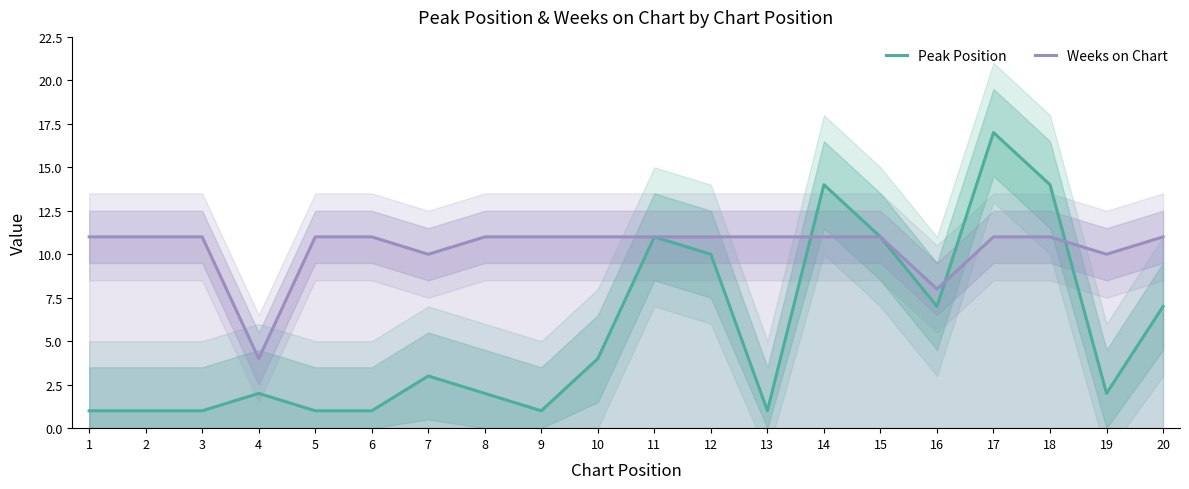

Reading left to right, extract all data points from this chart.

Peak Position: 1=1	2=1	3=1	4=2	5=1	6=1	7=3	8=2	9=1	10=4	11=11	12=10	13=1	14=14	15=11	16=7	17=17	18=14	19=2	20=7
Weeks on Chart: 1=11	2=11	3=11	4=4	5=11	6=11	7=10	8=11	9=11	10=11	11=11	12=11	13=11	14=11	15=11	16=8	17=11	18=11	19=10	20=11